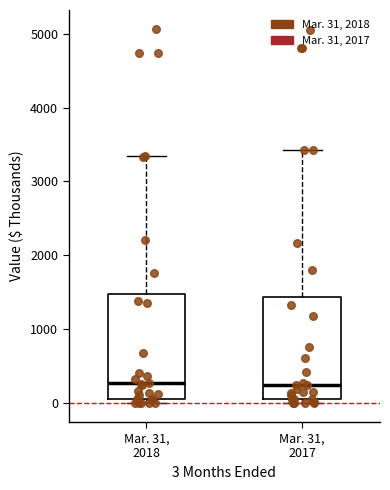

Where is the upper edge of the box for Mar. 31, 2018 on the y-axis? The values are not printed on the chart, so give them approximately, as read against the axis.

1500